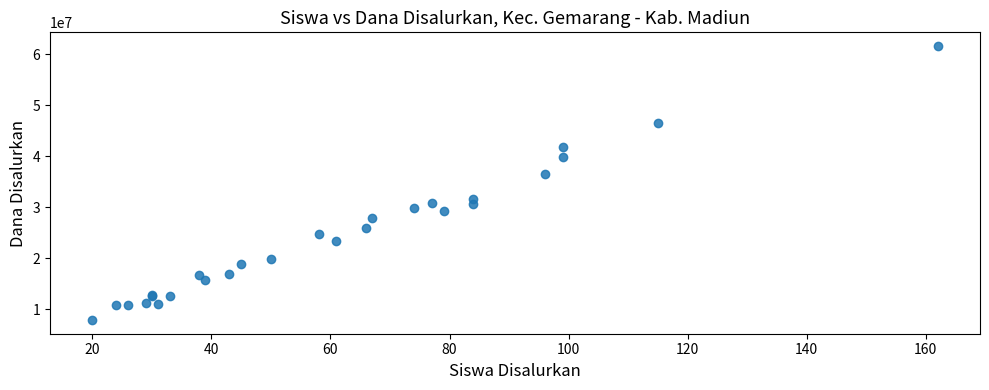

What Y value in the scatter plot is closest to 34762500?

36450000